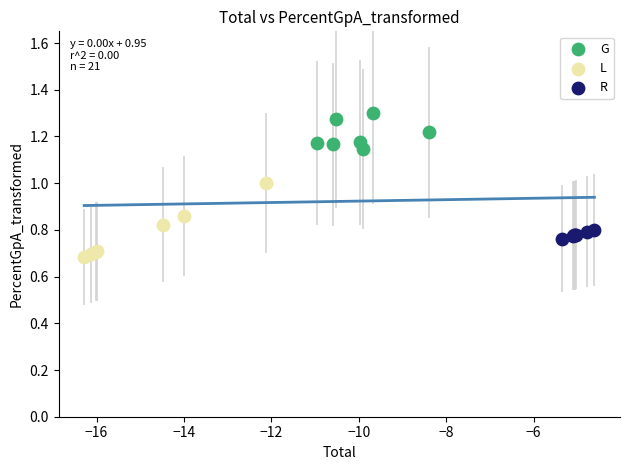

Which series has the largest Y range (max minus min)?

L